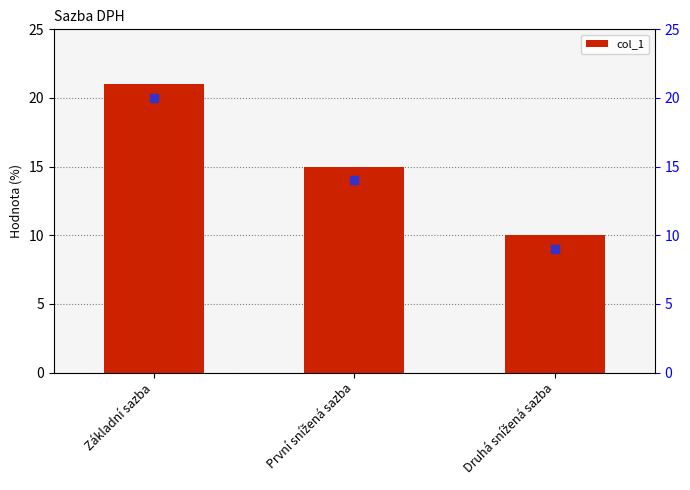

At which label does the data first exceed 15?

Základní sazba